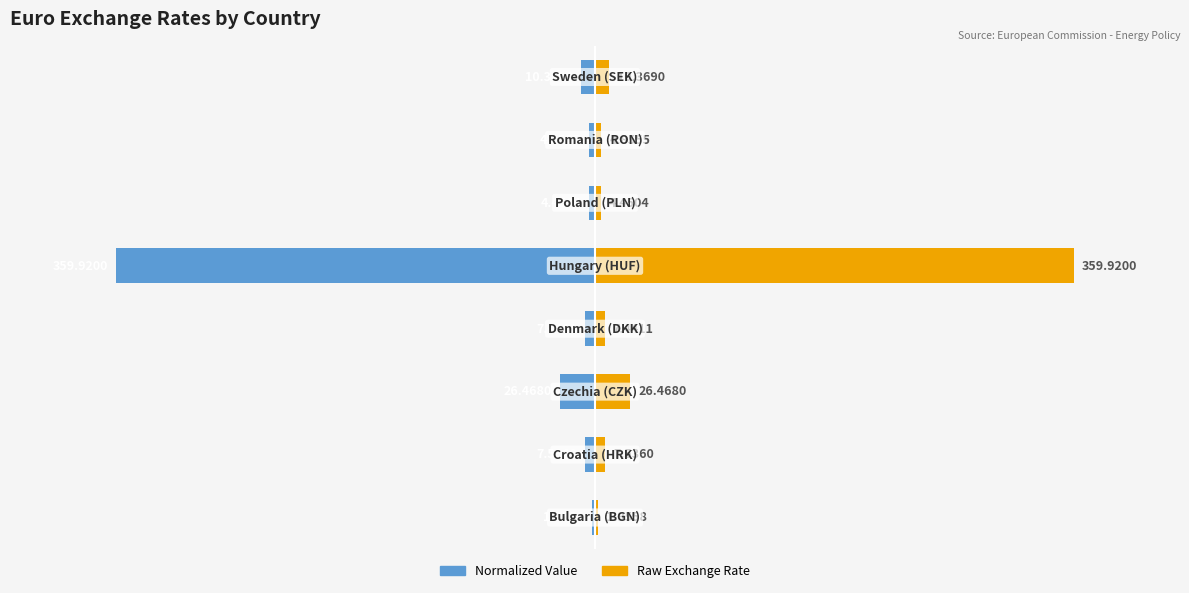

How many bars are there in each group?

2